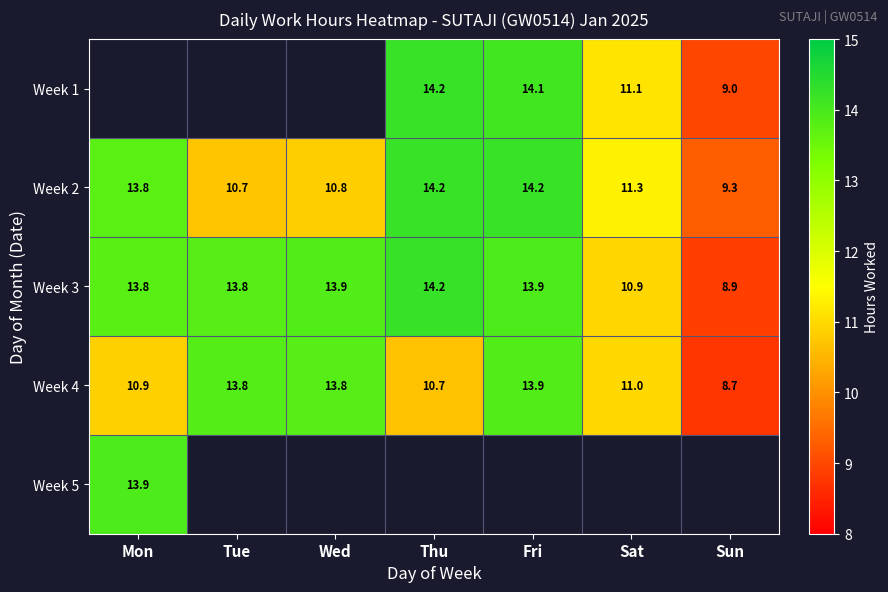

Where does the Week 3 series first go above 13?

Mon